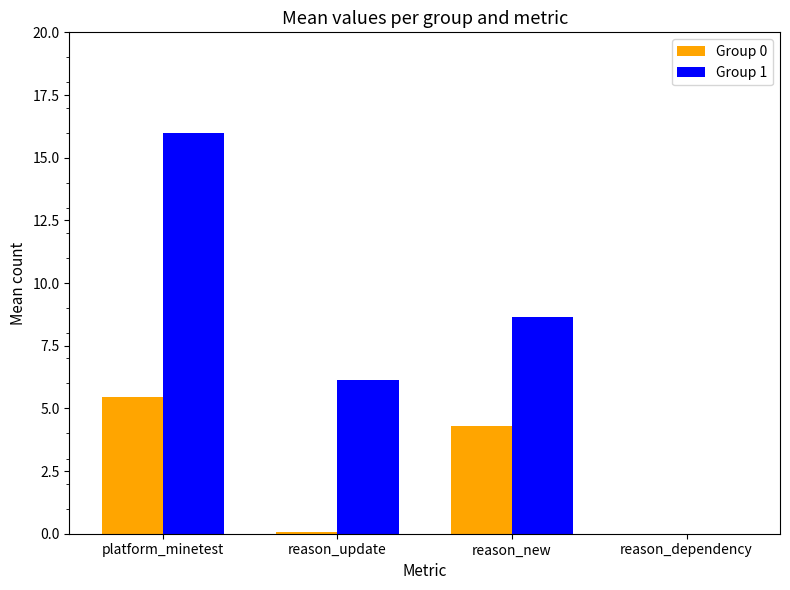

Is it true that Group 0 equals 4.3 at reason_new?

True